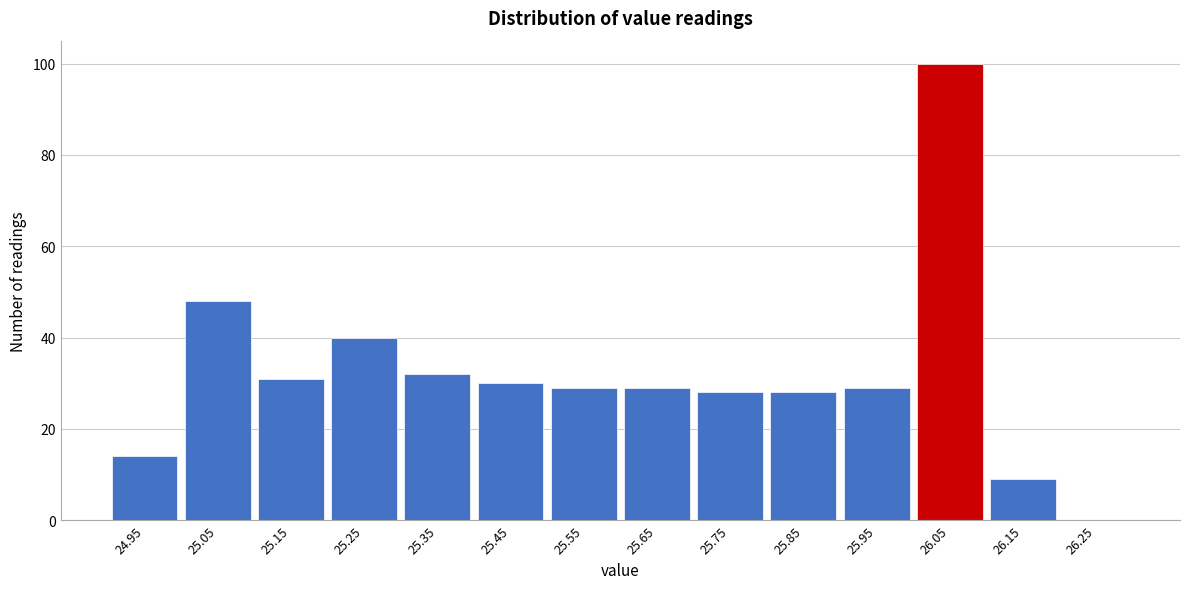

Reading left to right, list all the values displayed in this chart.

24.95=14	25.05=48	25.15=31	25.25=40	25.35=32	25.45=30	25.55=29	25.65=29	25.75=28	25.85=28	25.95=29	26.05=100	26.15=9	26.25=0